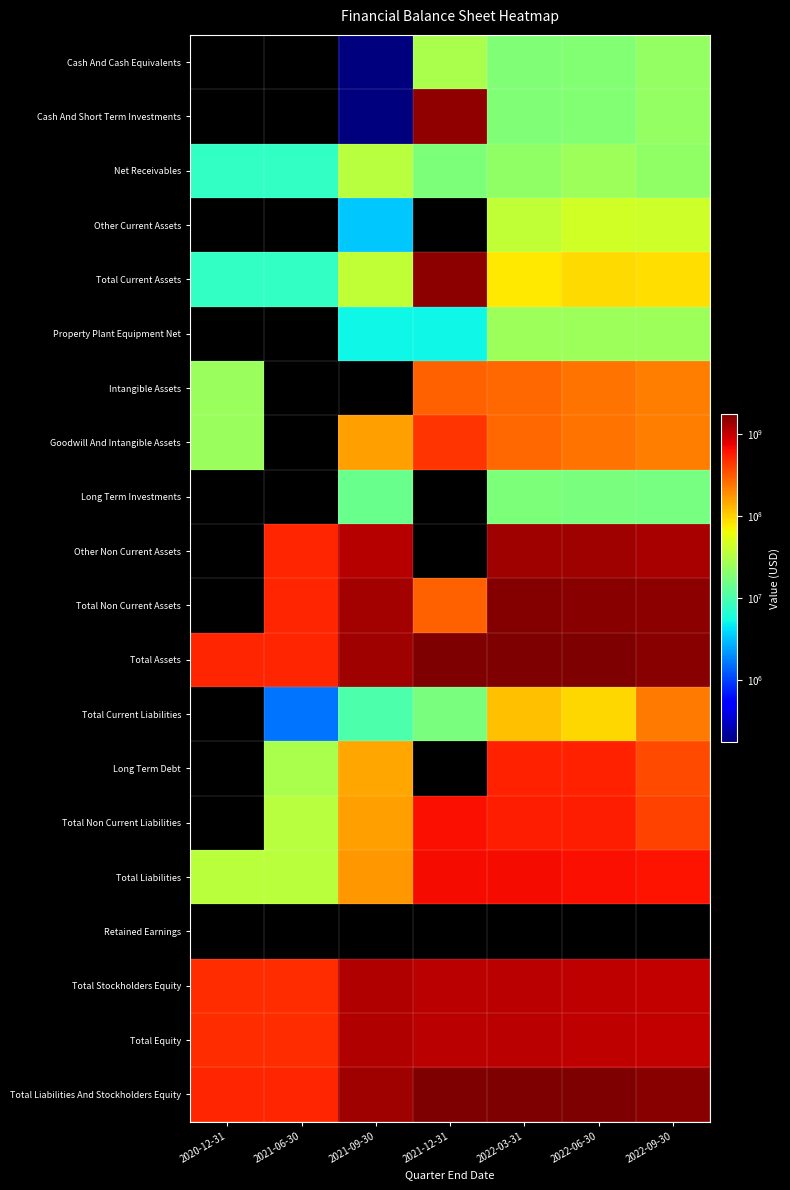

Between 2021-12-31 and 2022-03-31, which series saw the biggest shift?

Cash And Short Term Investments